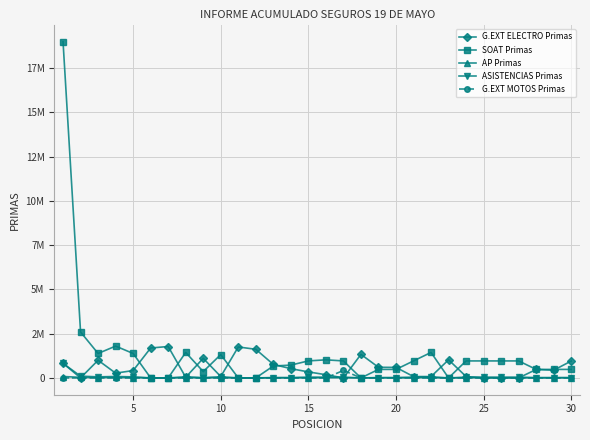

Is this an area chart (filled region under the line)?

No